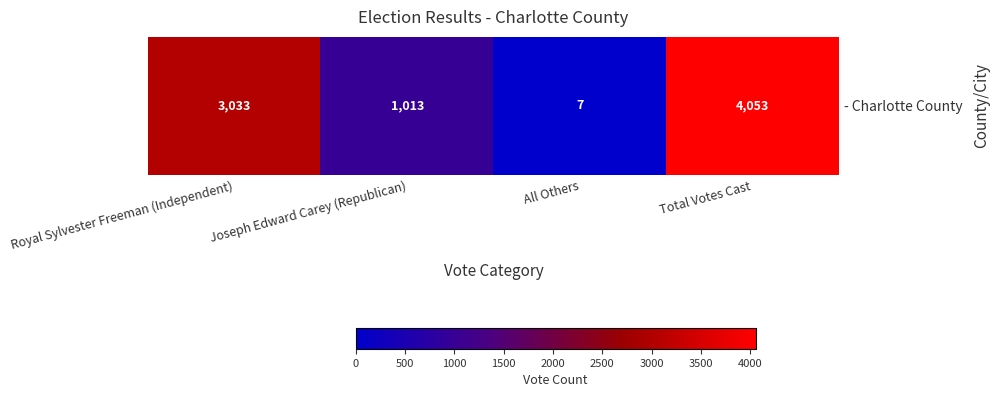

Is it true that the value at Royal Sylvester Freeman (Independent) is 4070?

False